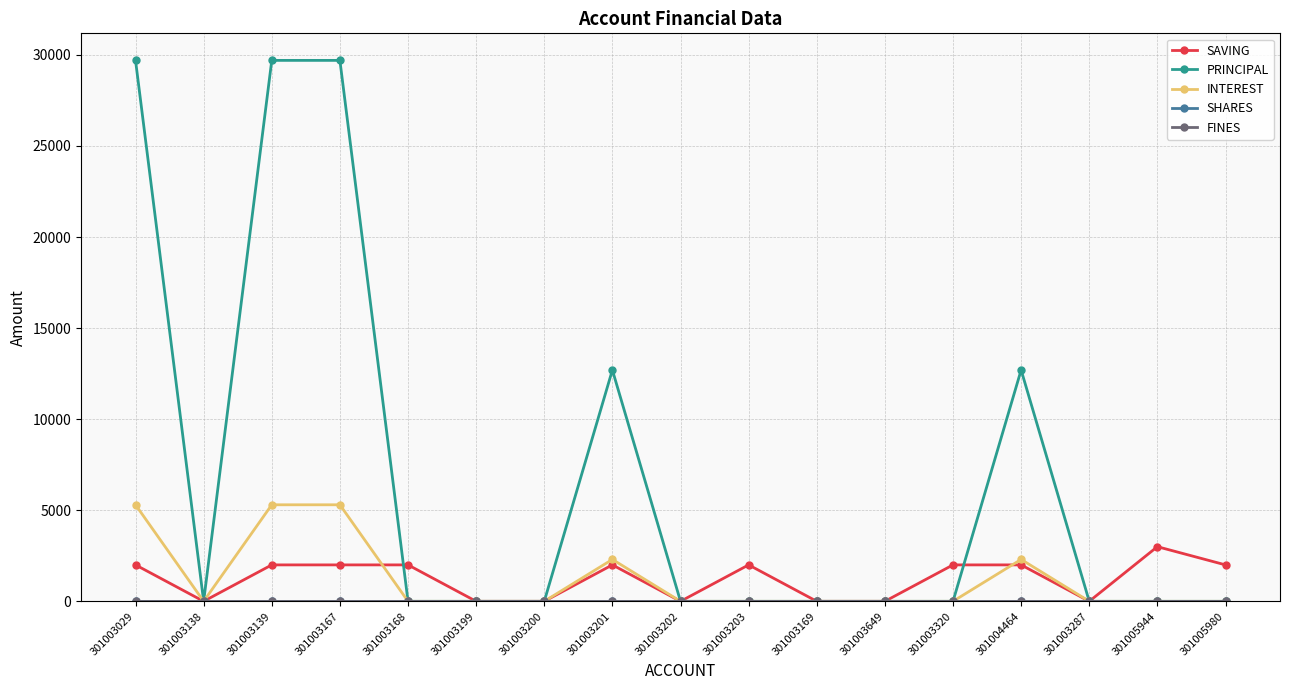

Which series has the largest range (max minus min)?

PRINCIPAL